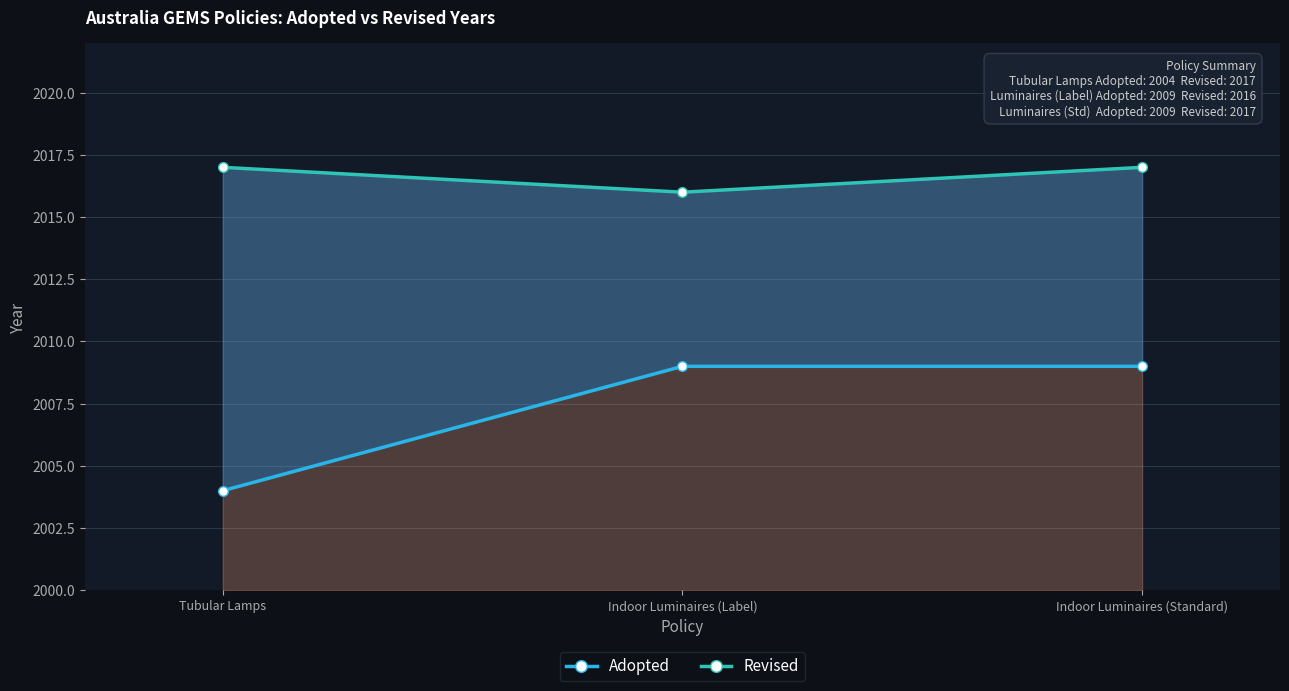

What are all the series names shown in the legend?

Adopted, Revised